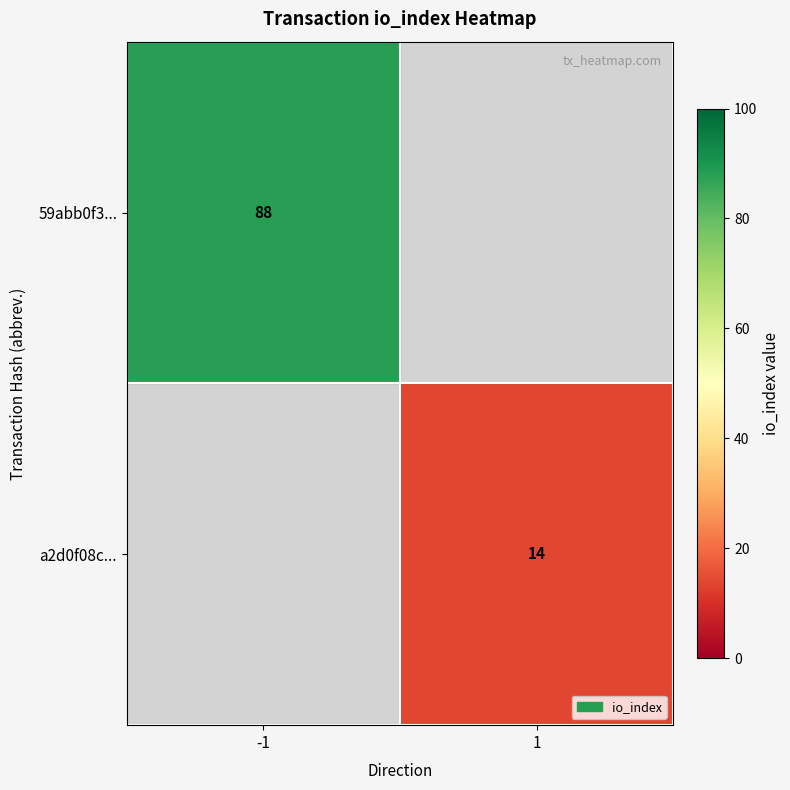

True or false: a2d0f08c... has a value of 14 at 1.

True